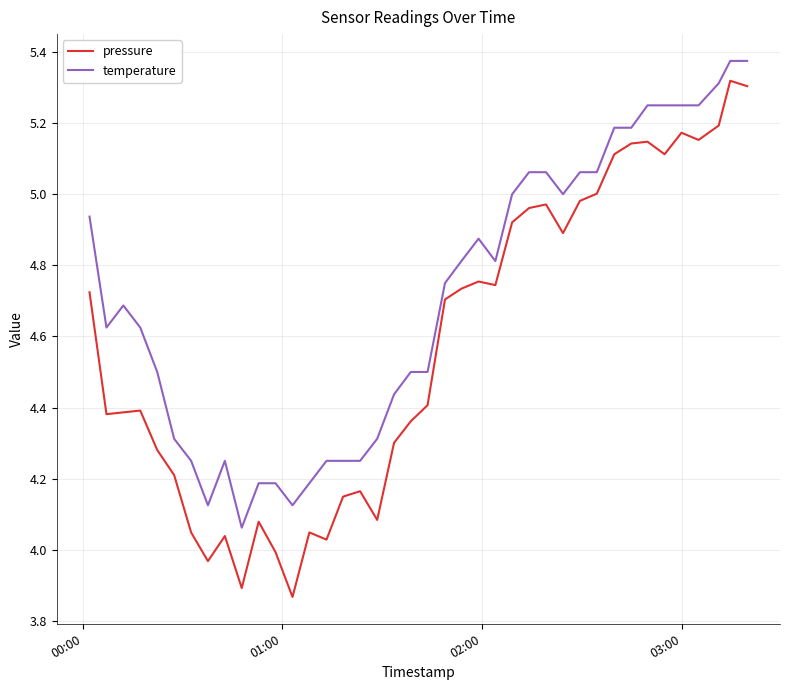

Which series has the largest total across all categories?

temperature